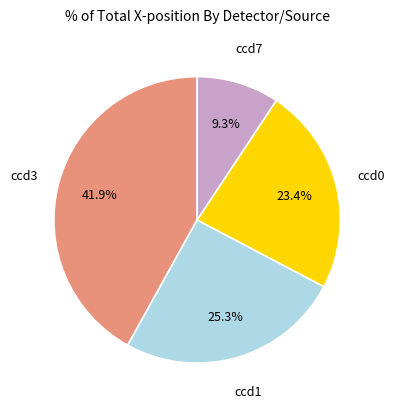

Does any single category account for the majority?

No